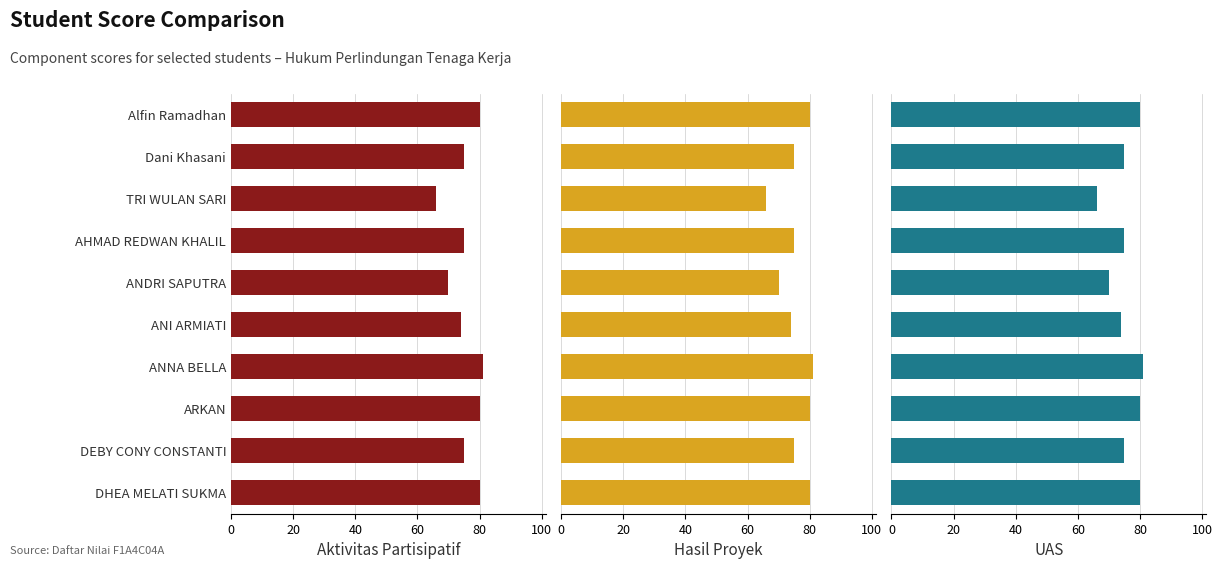

What is the total value across all series at ANDRI SAPUTRA?

210